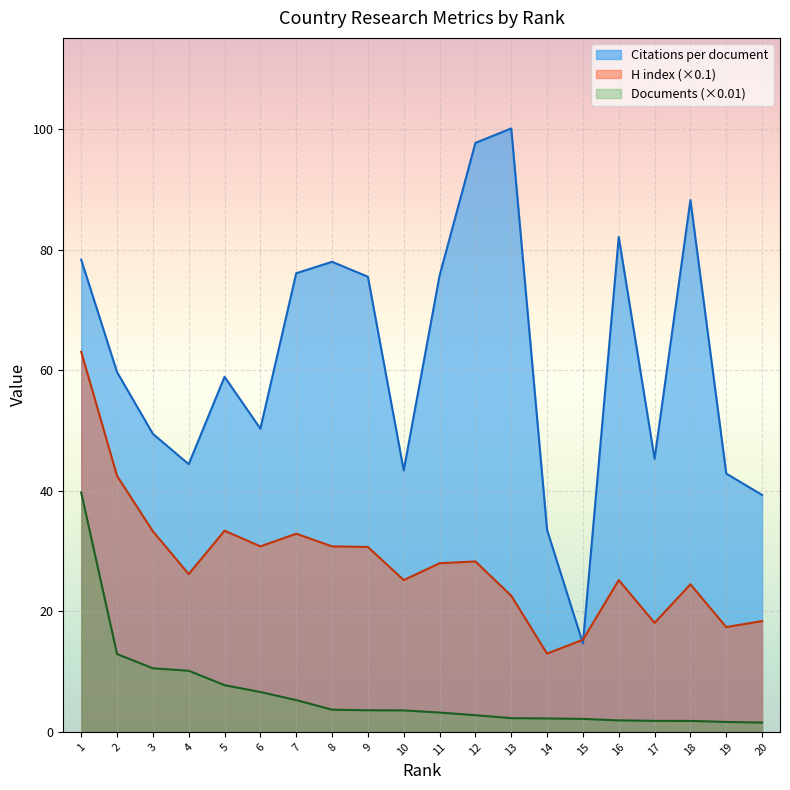

At which label does H index first exceed 28?

1